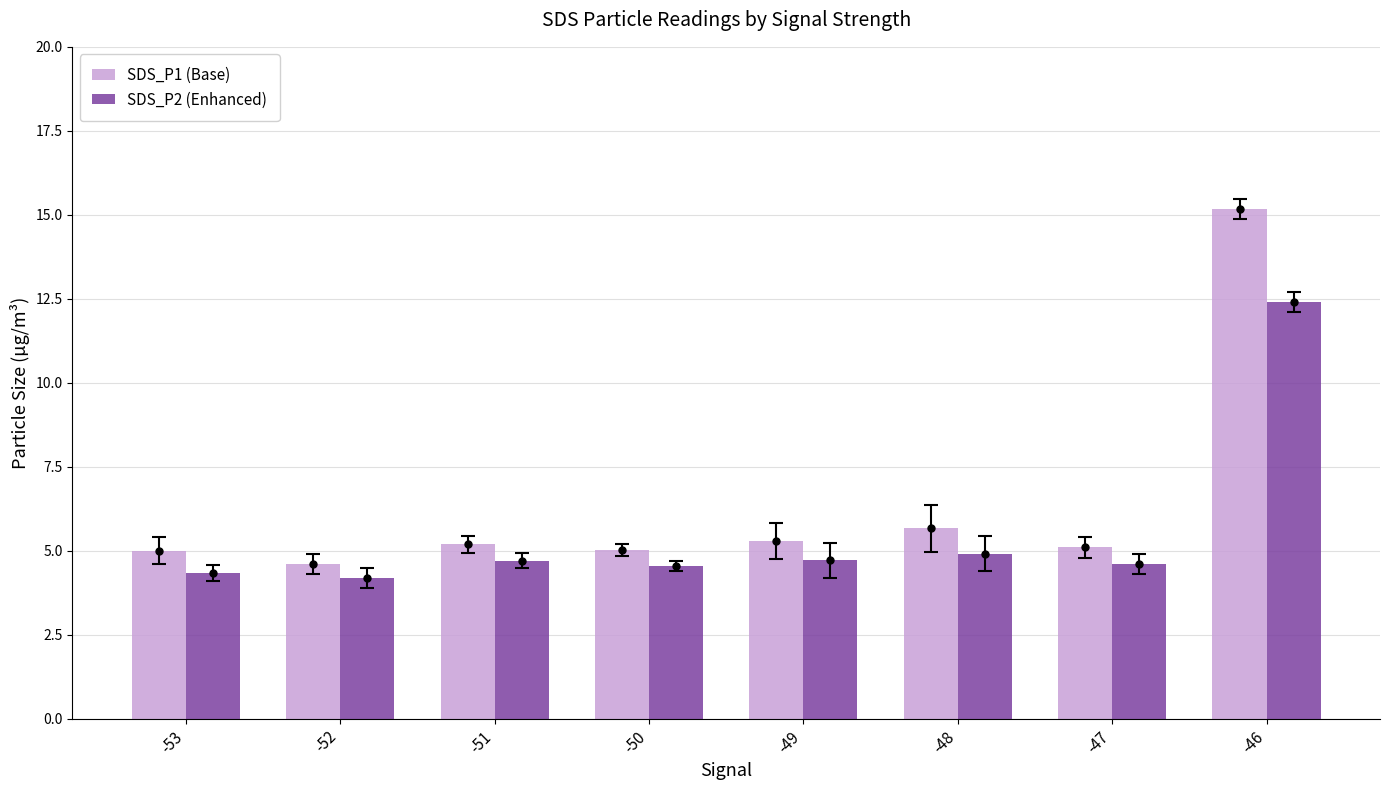

Which series has the widest spread of values?

SDS_P1 (Base)